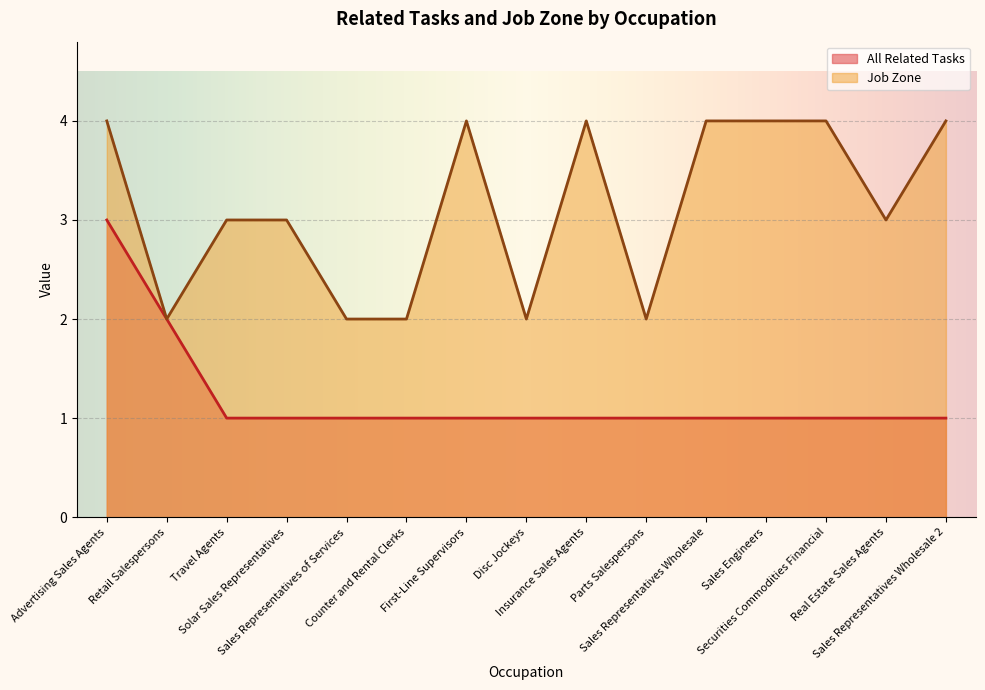

How many Job Zone values are between 2 and 4?

15